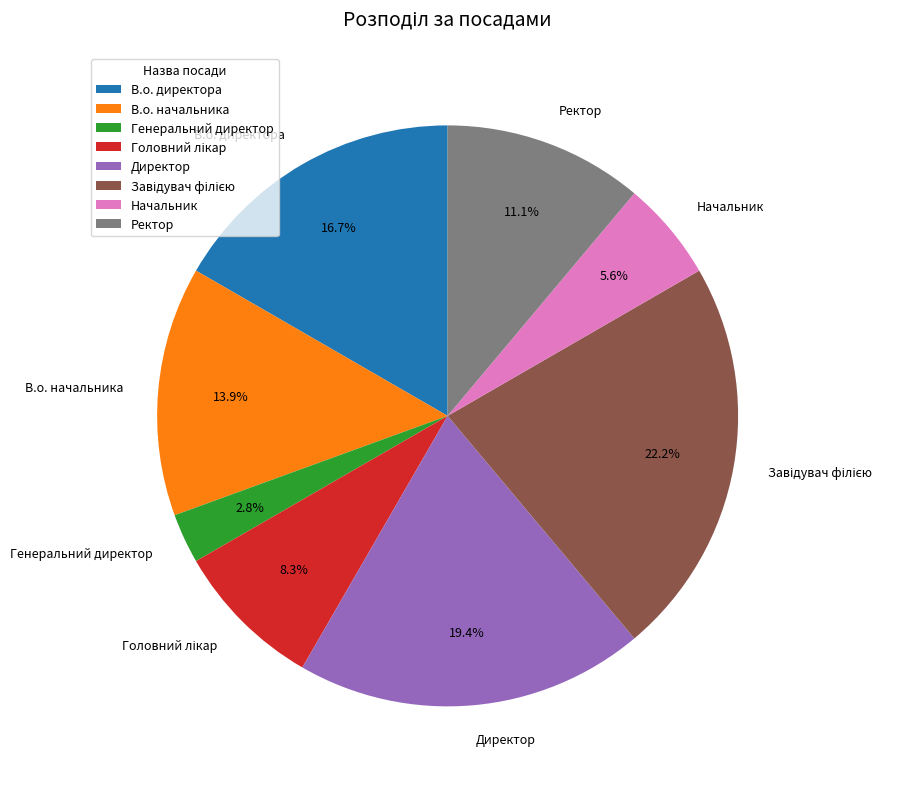

What is the smallest slice in the pie chart?

Генеральний директор